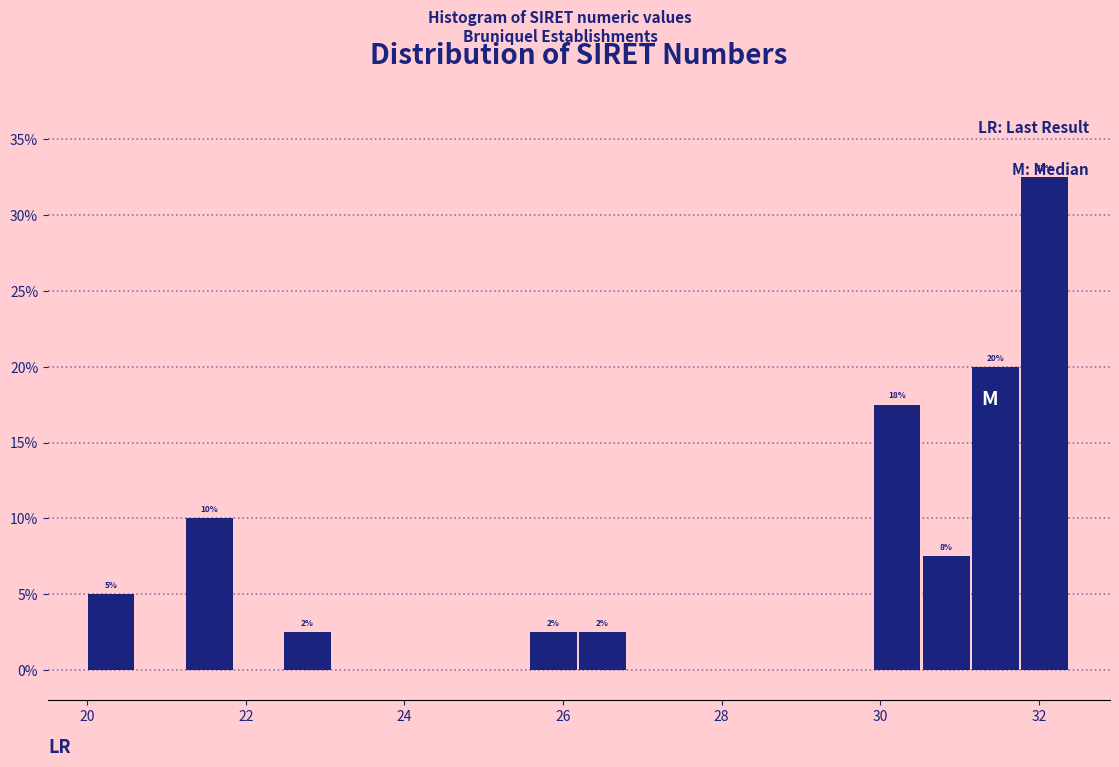

Around what value on the x-axis is the tallest bar? Give the approximate position of its centre, as read against the axis.

32.0